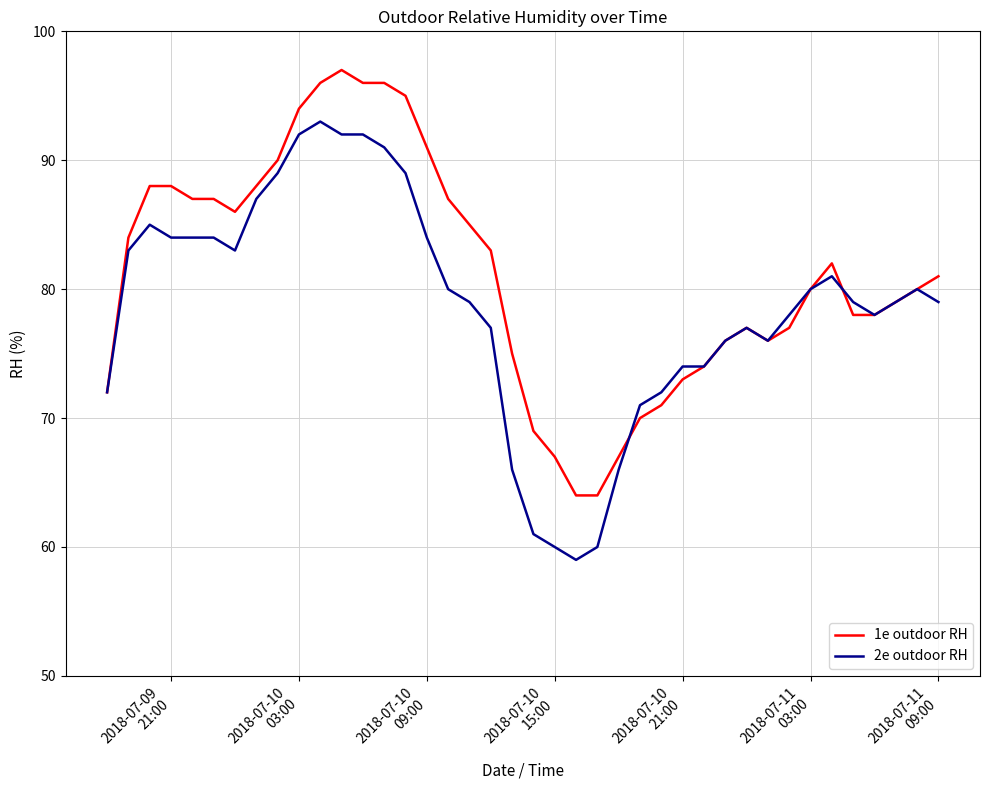

List the series in order of their overall mean, highest first.

1e outdoor RH, 2e outdoor RH